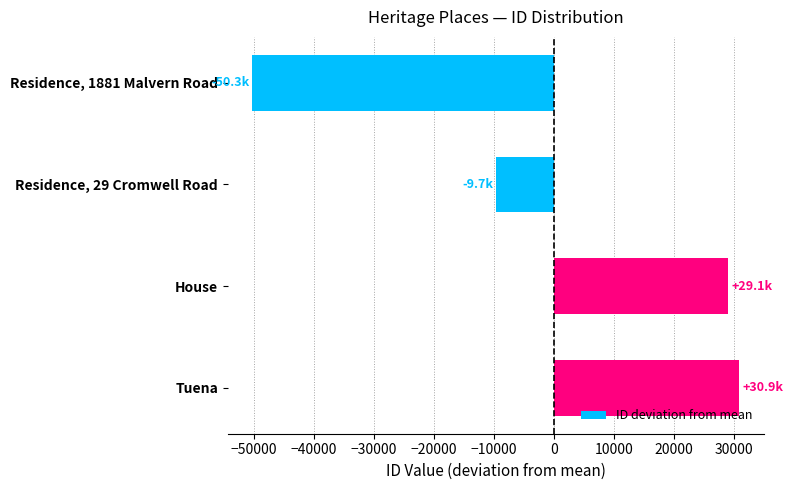

At which label is the value closest to -9708?

Residence, 29 Cromwell Road